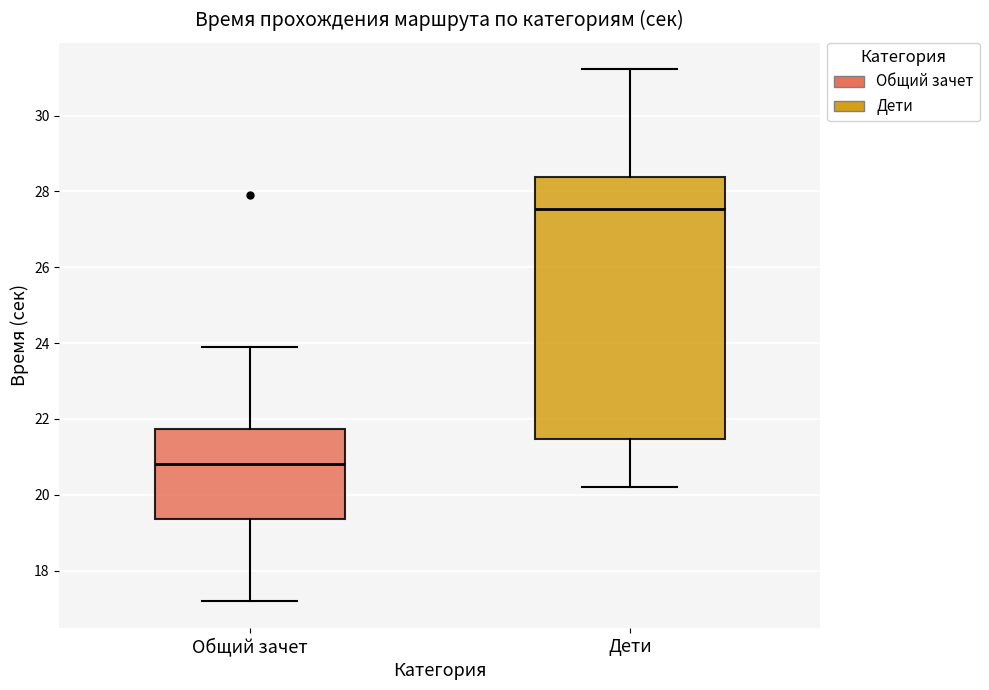

Reading left to right, transcribe this box plot: for each box, give where its median line is, the range the box spans, and where its two whiskers end, as read against the y-axis. The values are not printed on the chart, so give them approximately, as read against the axis.

Общий зачет: median 20.8, box 19.4 to 21.8, whiskers 17.2 to 24.0
Дети: median 27.6, box 21.4 to 28.4, whiskers 20.2 to 31.2